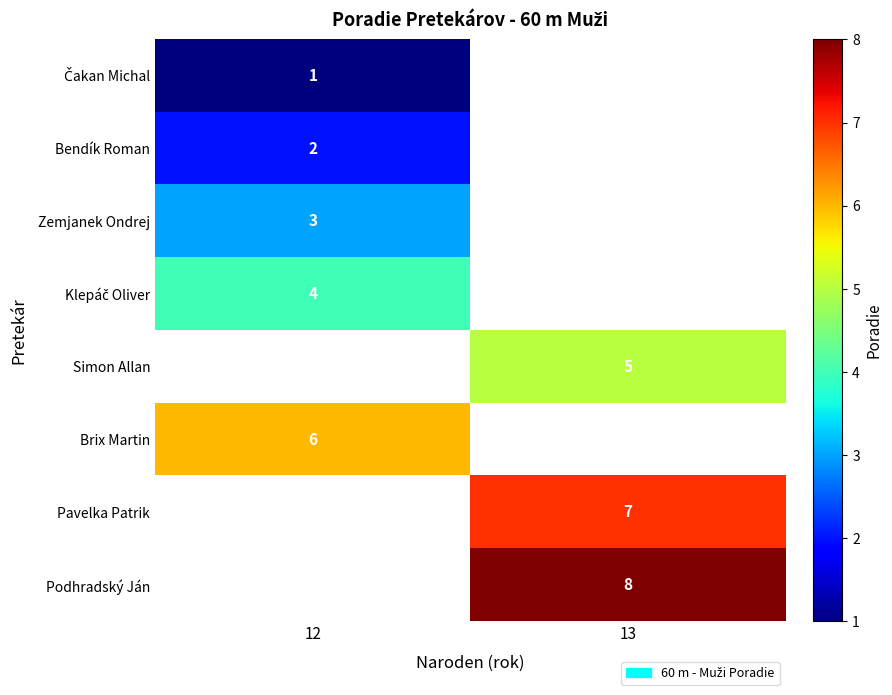

The value of Zemjanek Ondrej at 12 is 4. True or false?

False